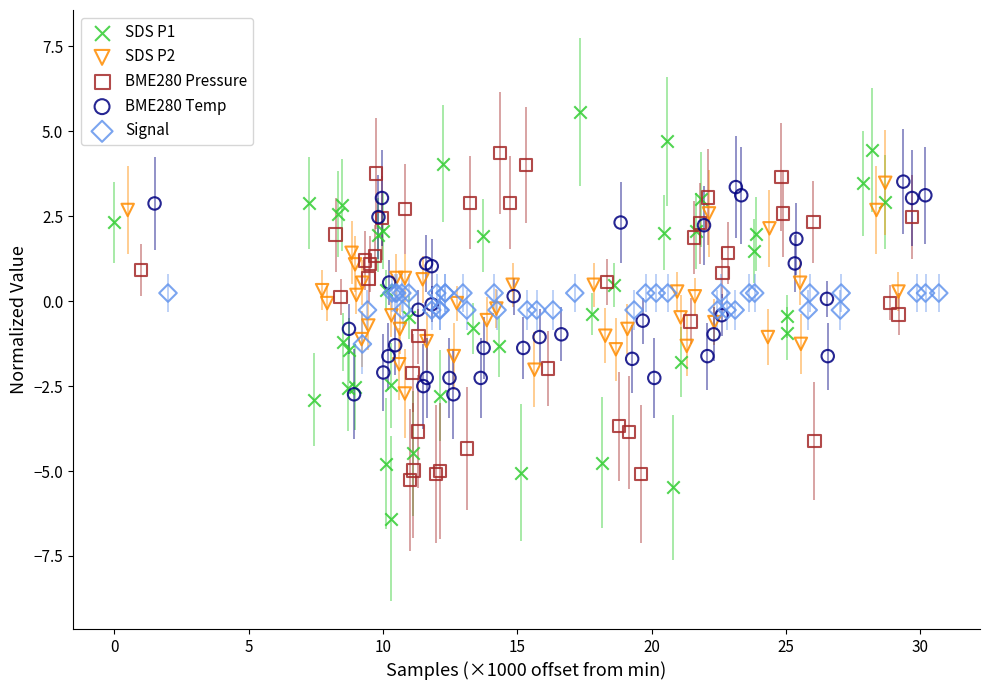

Which series contains the lowest Y value?

SDS P1